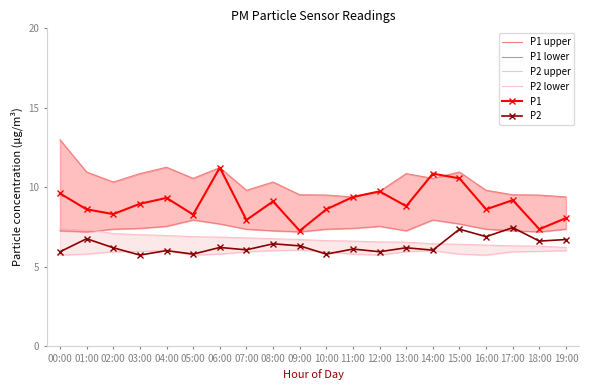

What are all the series names shown in the legend?

P1 upper, P1 lower, P2 upper, P2 lower, P1, P2